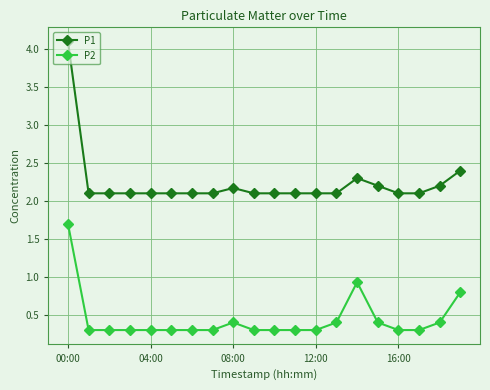

Which series has the largest total across all categories?

P1